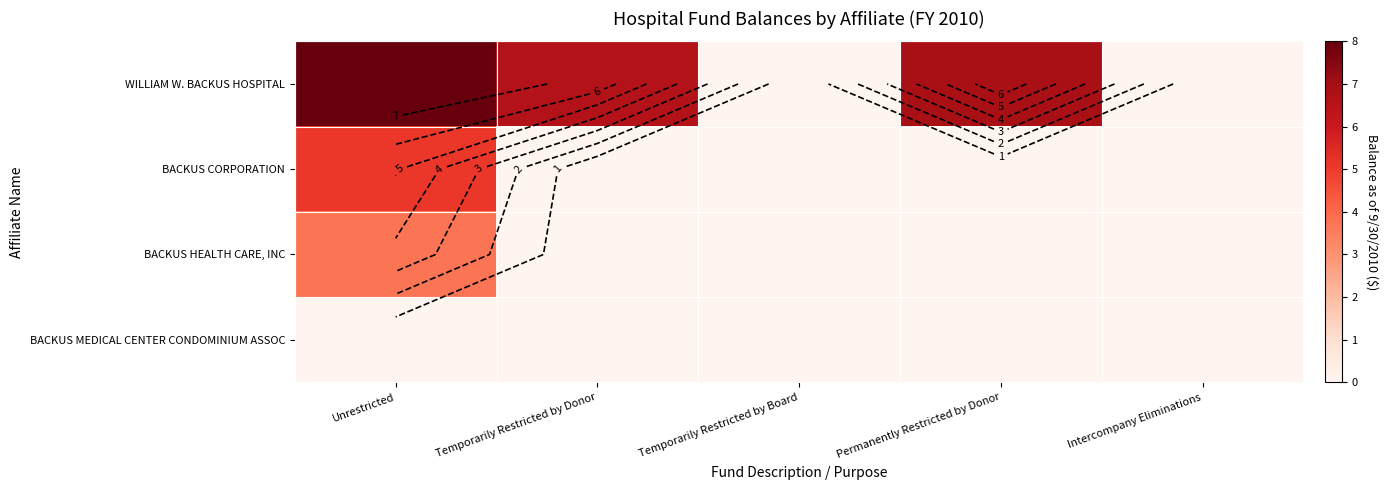

List the series in order of their peak value, highest first.

WILLIAM W. BACKUS HOSPITAL, BACKUS CORPORATION, BACKUS HEALTH CARE, INC, BACKUS MEDICAL CENTER CONDOMINIUM ASSOC